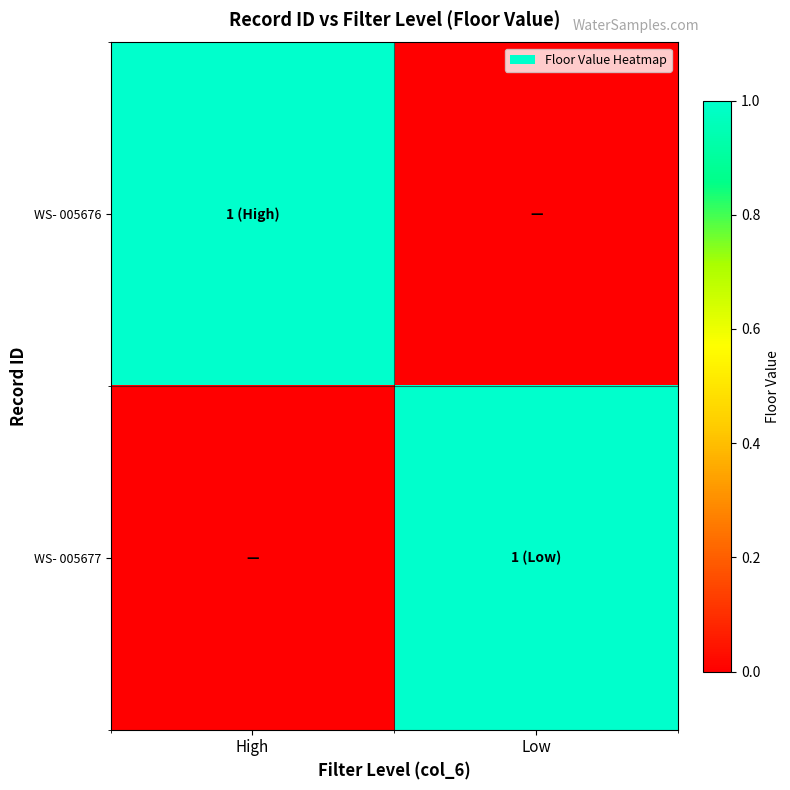

Reading left to right, list all the values displayed in this chart.

WS- 005676: High=1	Low=0
WS- 005677: High=0	Low=1